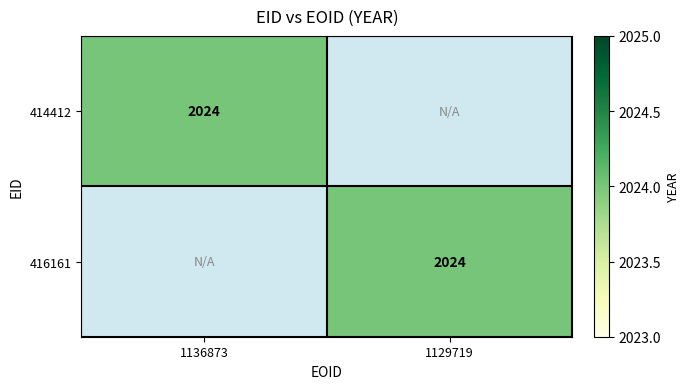

The 414412 series shows 2024 at 1136873. True or false?

True